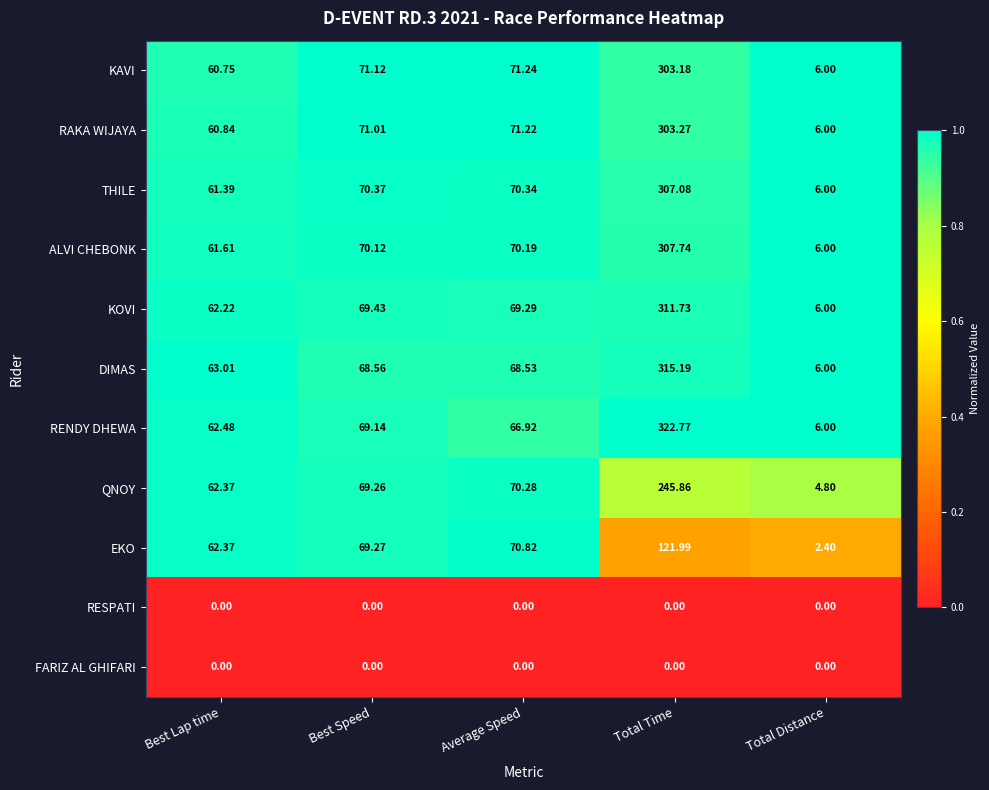

Where does the KAVI series first go above 71?

Best Speed